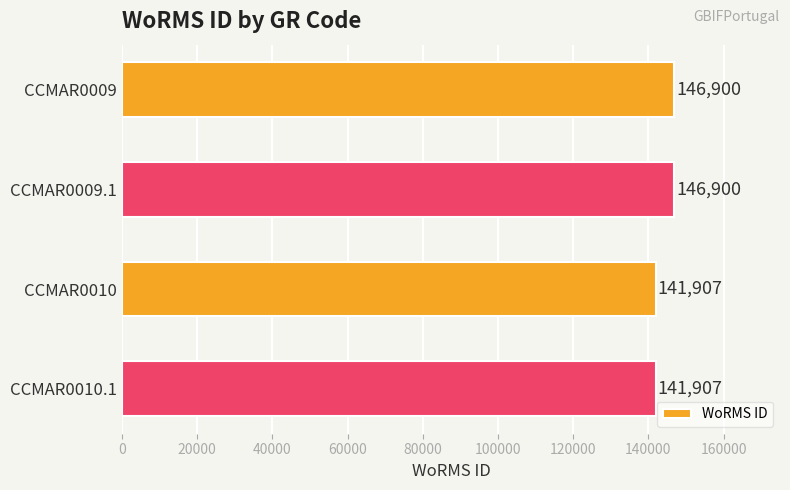

Reading top to bottom, extract all data points from this chart.

146900	146900	141907	141907